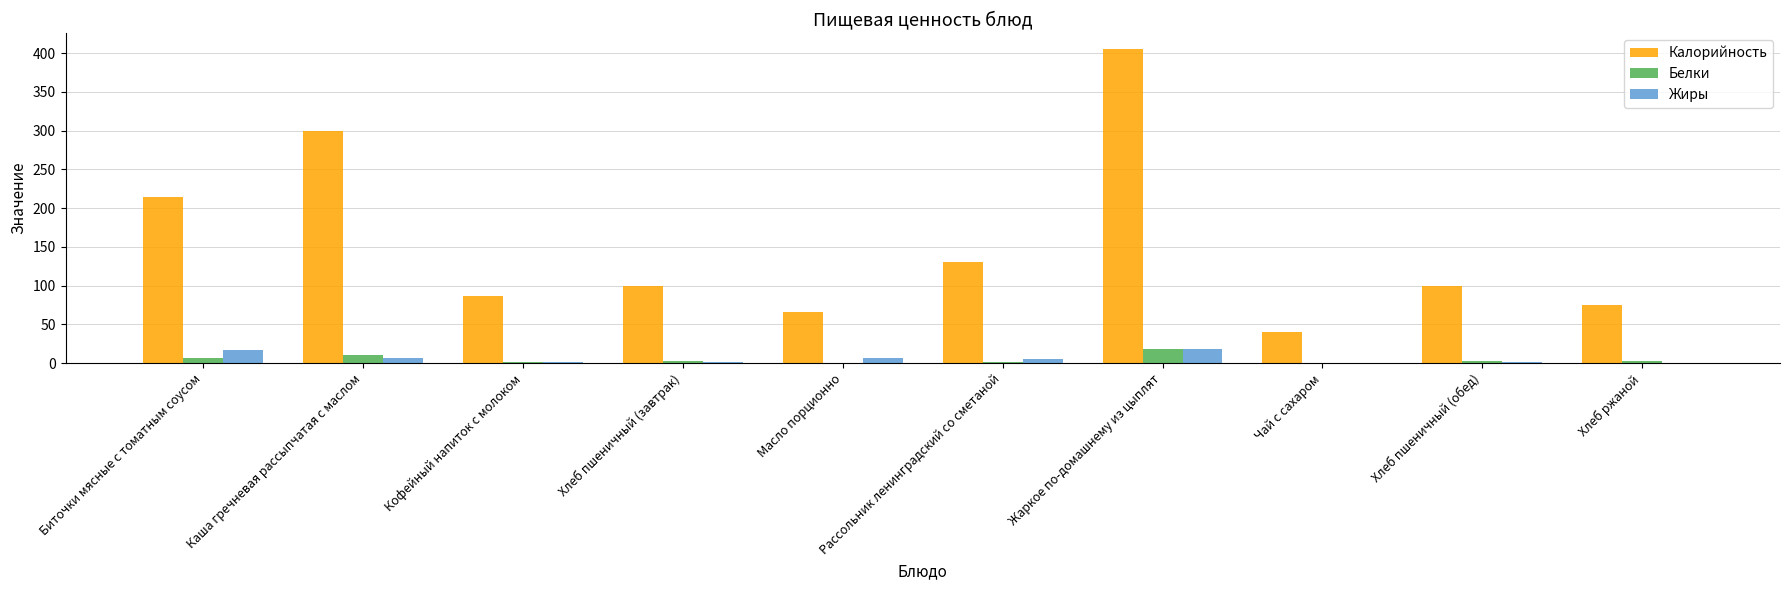

Which series has the largest total across all categories?

Калорийность